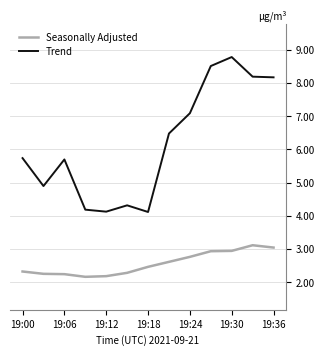

True or false: Seasonally Adjusted and Trend cross at least once.

False